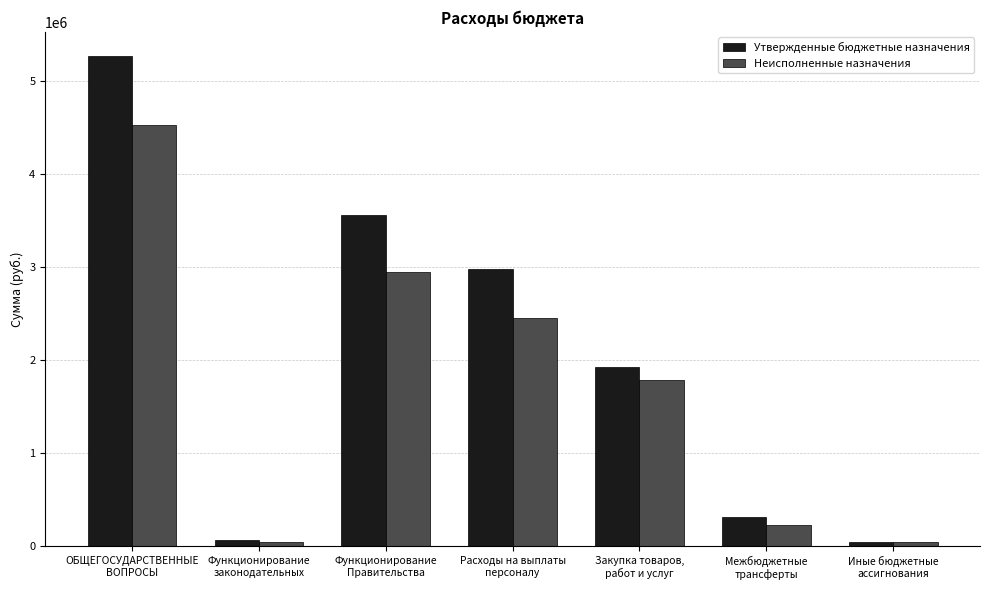

What is the average value of the Неисполненные назначения series?

1722834.4